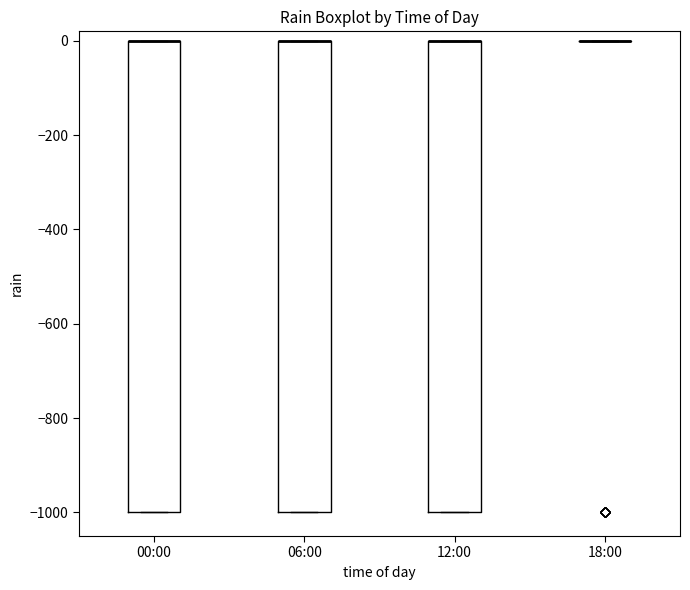

Reading left to right, read every box against the y-axis: the position of its median line, the range the box covers, and the ends of its whiskers. The values are not printed on the chart, so give them approximately, as read against the axis.

00:00: median 0 (drawn on the box's upper edge), box -1000 to 0, whiskers -1000 to 0
06:00: median 0 (drawn on the box's upper edge), box -1000 to 0, whiskers -1000 to 0
12:00: median 0 (drawn on the box's upper edge), box -1000 to 0, whiskers -1000 to 0
18:00: box collapsed to a line at 0, whiskers 0 to 0